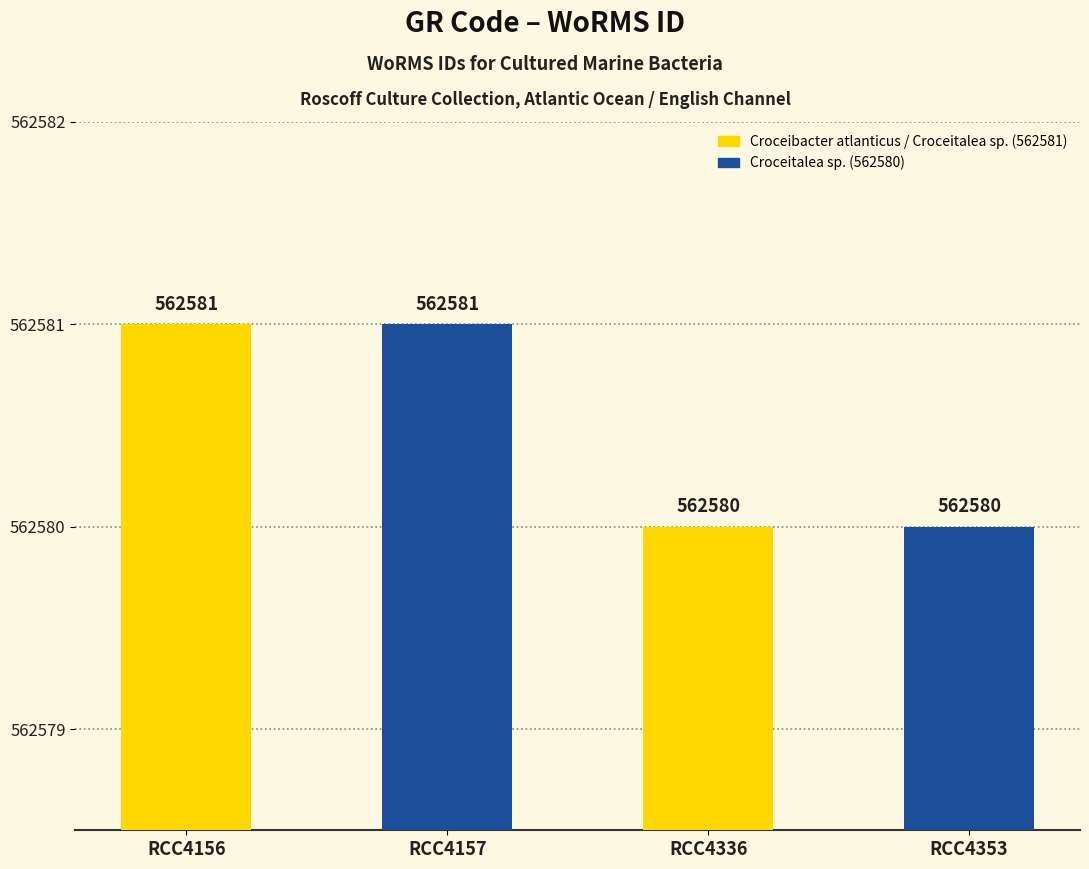

What is the sum of all values?

2250322